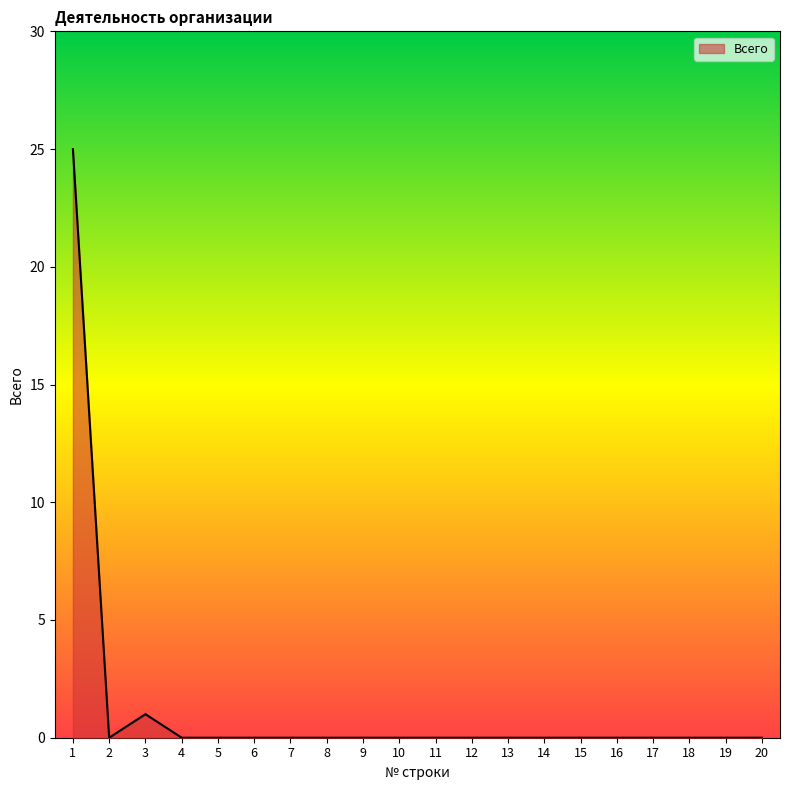

True or false: the data has more than 0 interior local peaks.

True